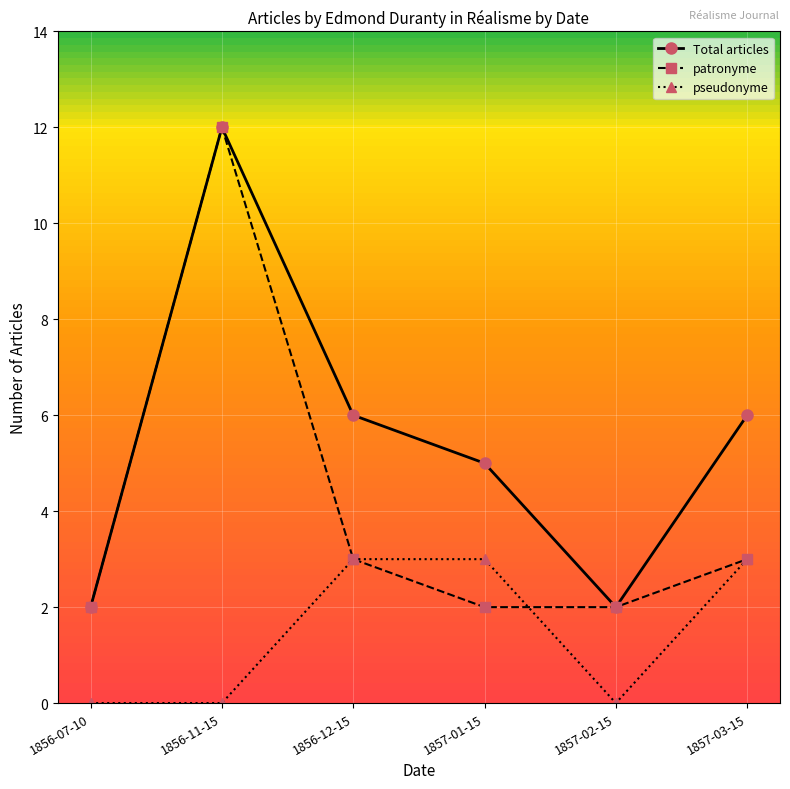

How many distinct data groups are displayed?

3